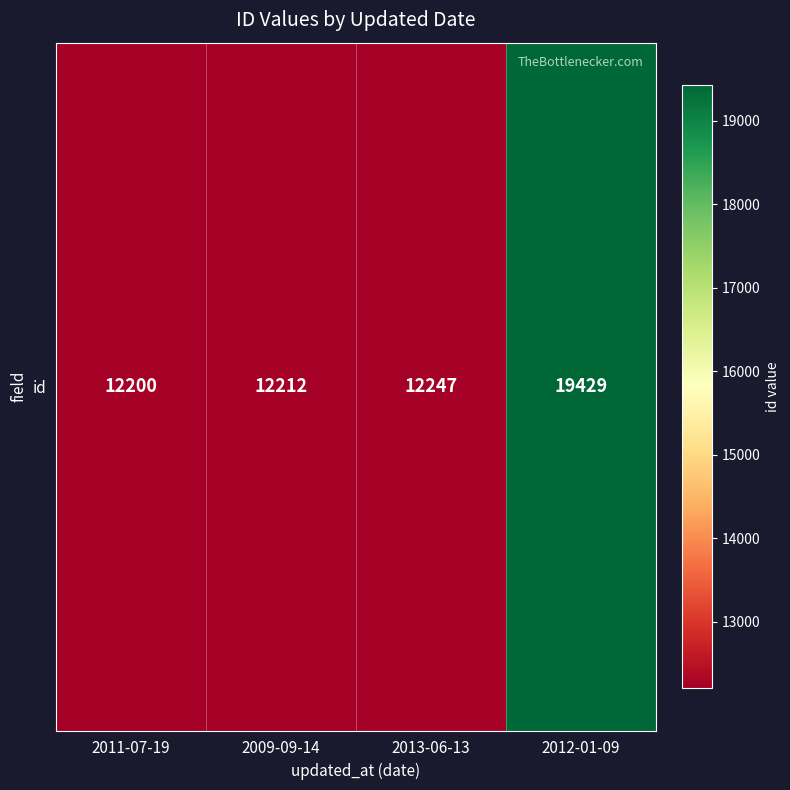

Reading left to right, transcribe all the data shown in this chart.

2011-07-19=12200	2009-09-14=12212	2013-06-13=12247	2012-01-09=19429